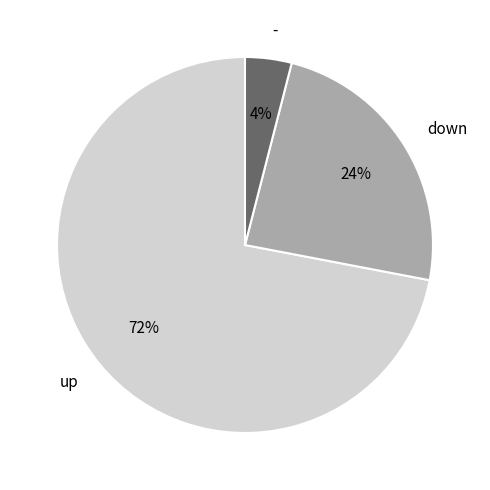

Count the number of slices in the pie.

3